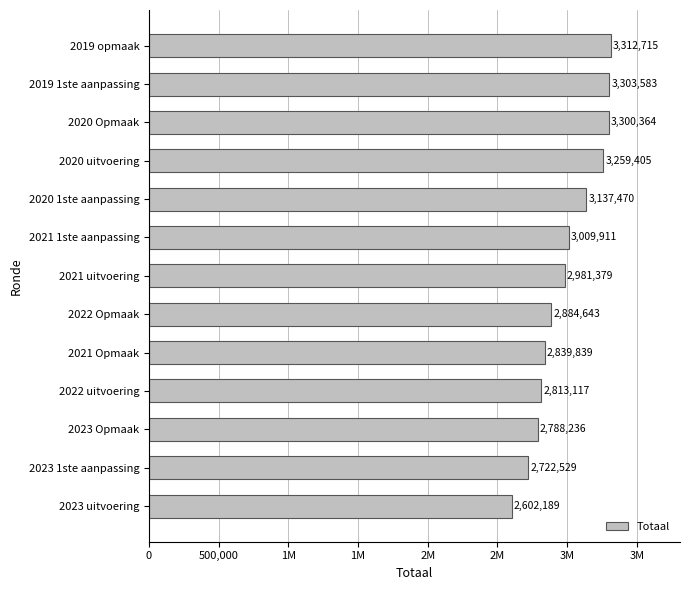

What is the sum of all values?

38955380